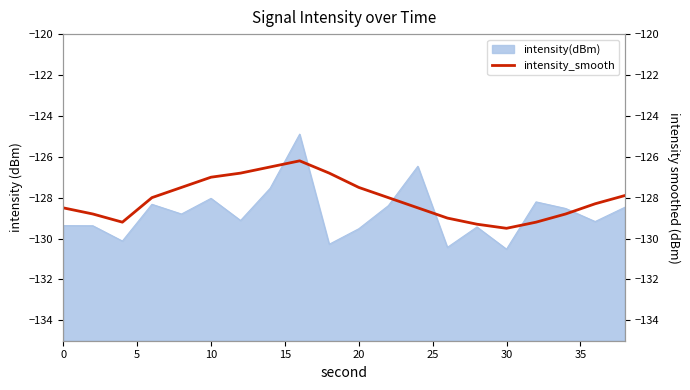

What is the maximum value for intensity(dBm)?

-124.9